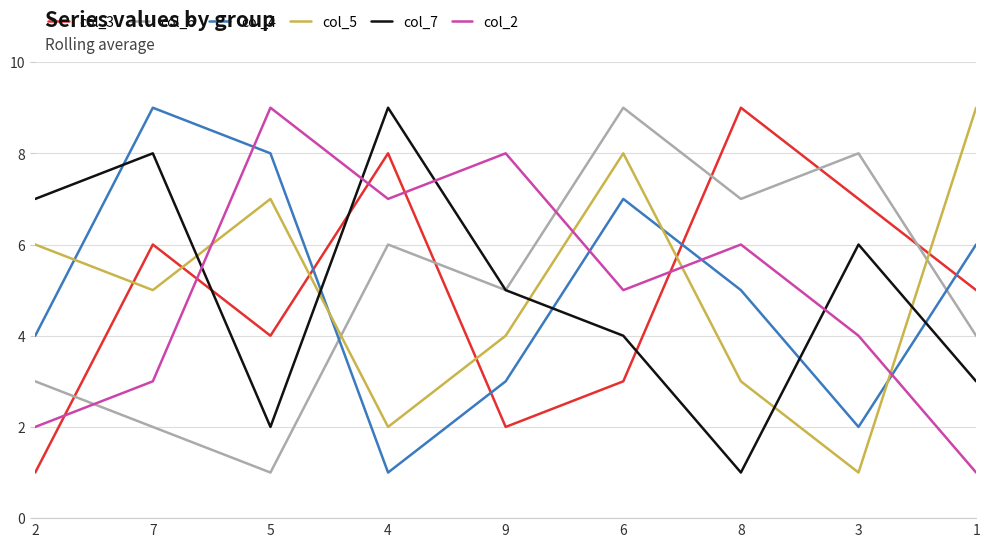

Reading left to right, transcribe all the data shown in this chart.

col_3: 2=1	7=6	5=4	4=8	9=2	6=3	8=9	3=7	1=5
col_6: 2=3	7=2	5=1	4=6	9=5	6=9	8=7	3=8	1=4
col_4: 2=4	7=9	5=8	4=1	9=3	6=7	8=5	3=2	1=6
col_5: 2=6	7=5	5=7	4=2	9=4	6=8	8=3	3=1	1=9
col_7: 2=7	7=8	5=2	4=9	9=5	6=4	8=1	3=6	1=3
col_2: 2=2	7=3	5=9	4=7	9=8	6=5	8=6	3=4	1=1